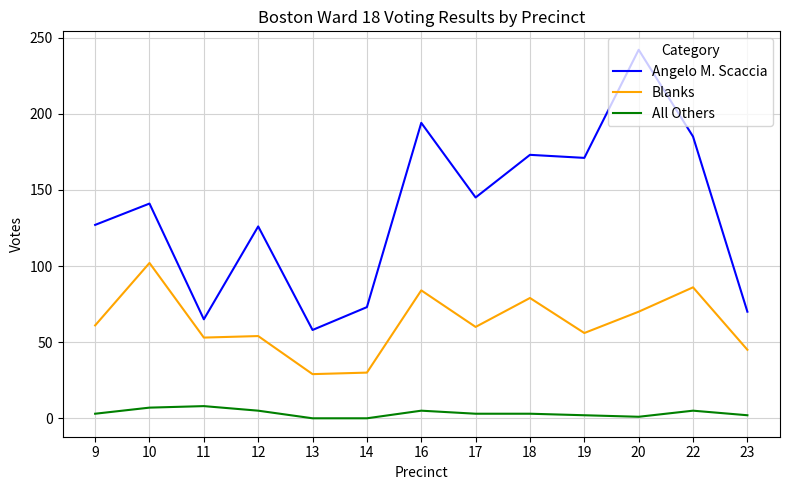

The Angelo M. Scaccia series shows 185 at 22. True or false?

True